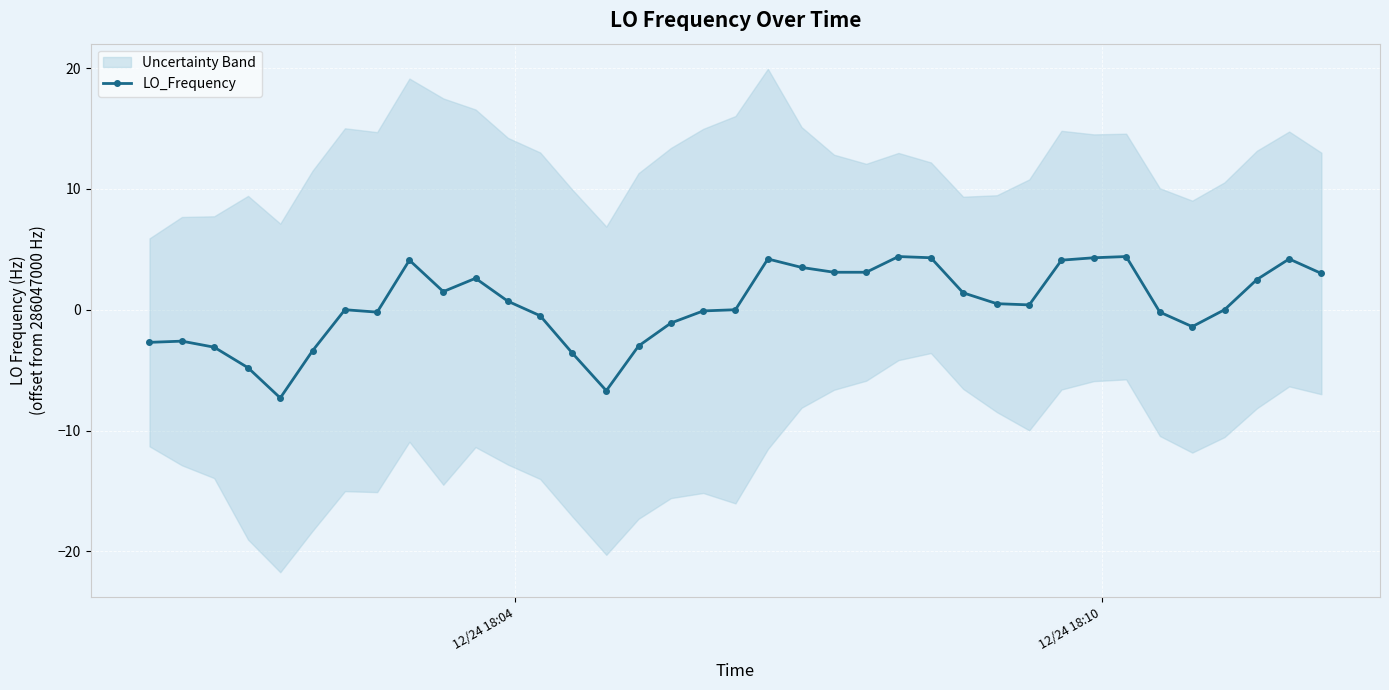

What is the minimum value shown in the chart?

-7.3